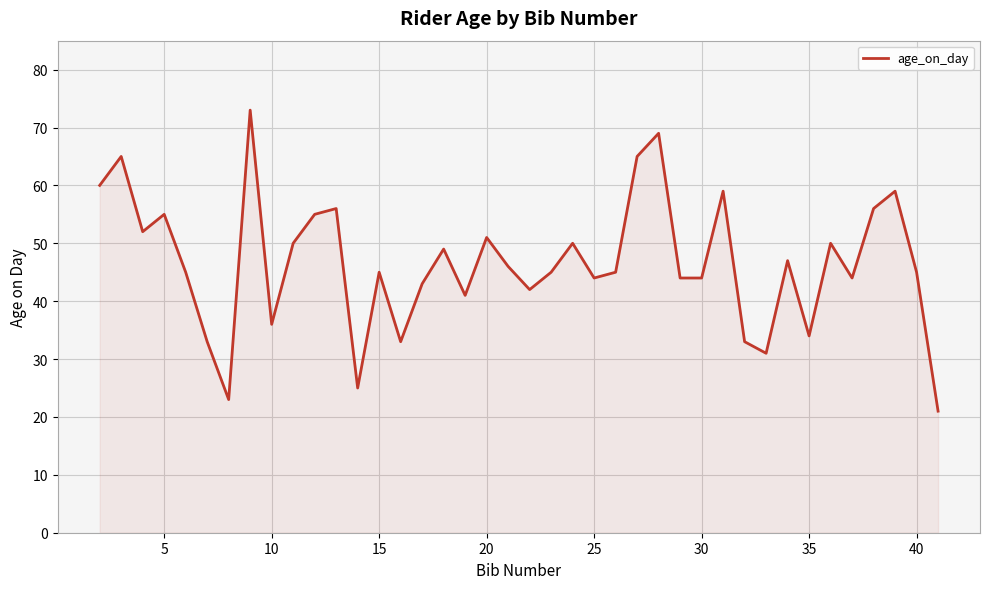

What is the difference between the maximum and minimum values?

52